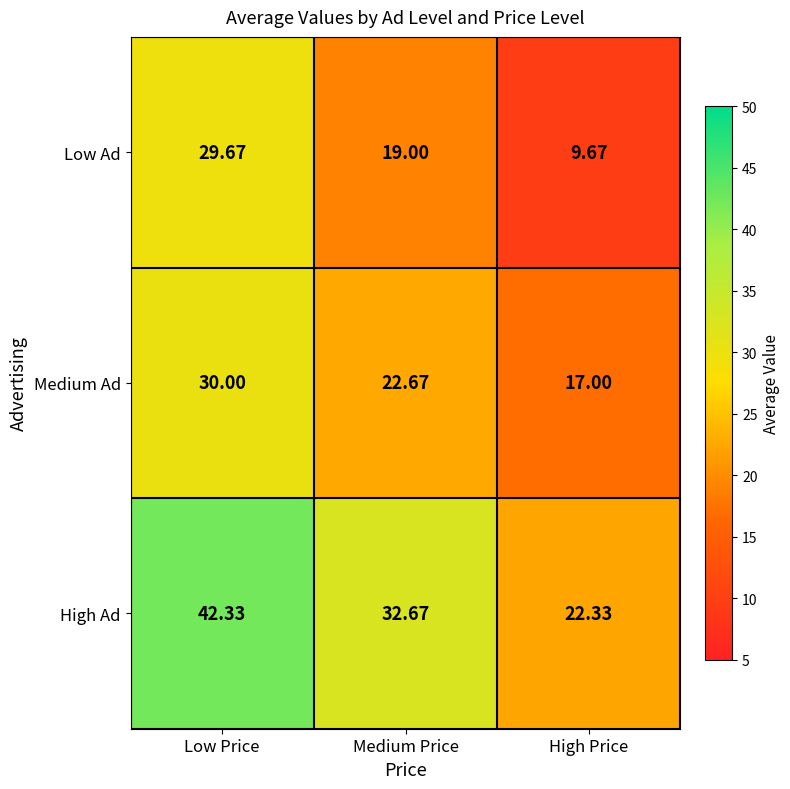

At which label does High Ad first exceed 32?

Low Price